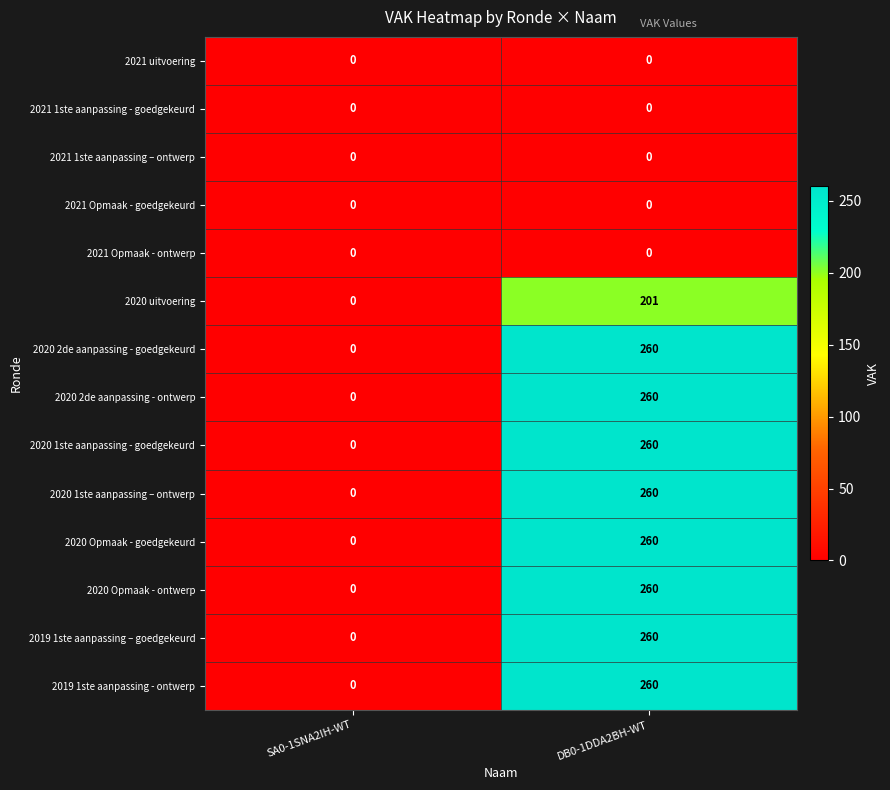

Reading right to left, transcribe all the data shown in this chart.

2021 uitvoering: 0	0
2021 1ste aanpassing - goedgekeurd: 0	0
2021 1ste aanpassing – ontwerp: 0	0
2021 Opmaak - goedgekeurd: 0	0
2021 Opmaak - ontwerp: 0	0
2020 uitvoering: 201	0
2020 2de aanpassing - goedgekeurd: 260	0
2020 2de aanpassing - ontwerp: 260	0
2020 1ste aanpassing - goedgekeurd: 260	0
2020 1ste aanpassing – ontwerp: 260	0
2020 Opmaak - goedgekeurd: 260	0
2020 Opmaak - ontwerp: 260	0
2019 1ste aanpassing – goedgekeurd: 260	0
2019 1ste aanpassing - ontwerp: 260	0